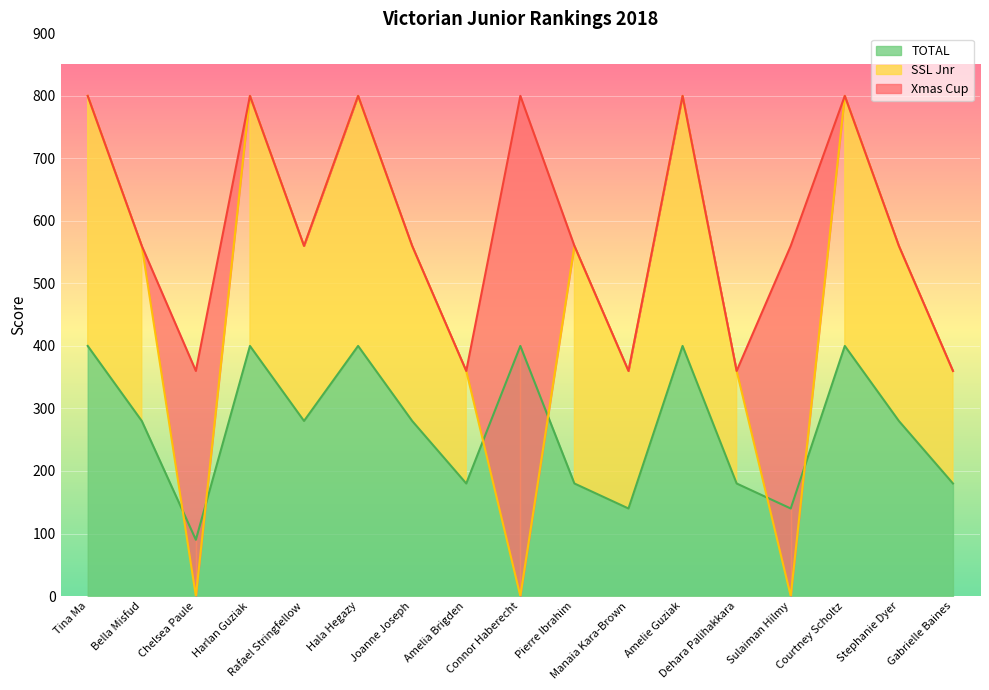

List the series in order of their peak value, highest first.

Xmas Cup, SSL Jnr, TOTAL